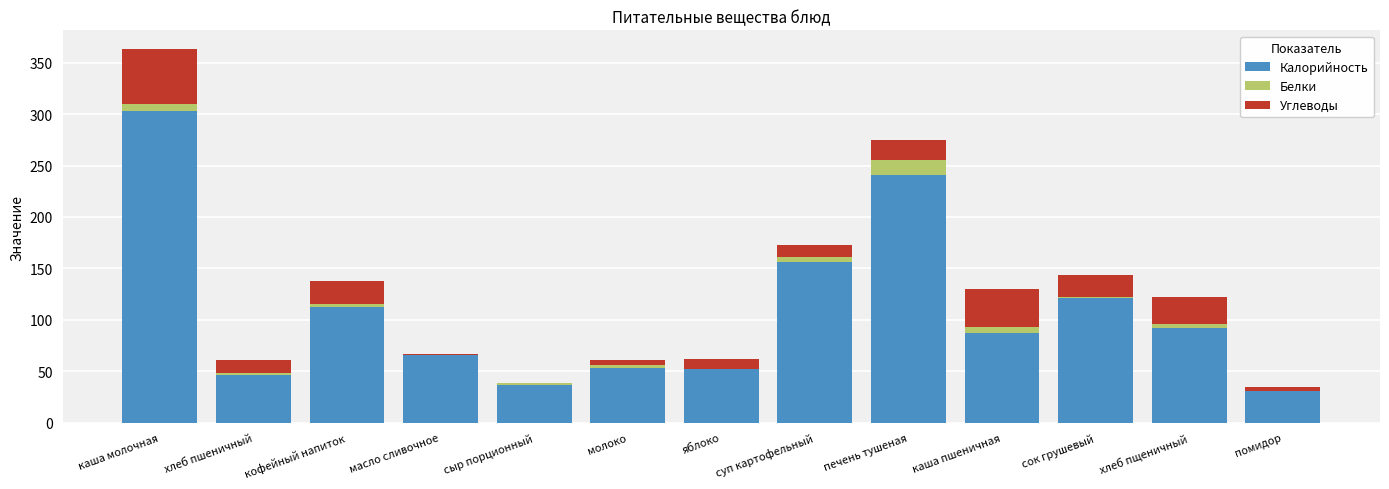

True or false: Калорийность has a value of 167.3 at кофейный напиток.

False